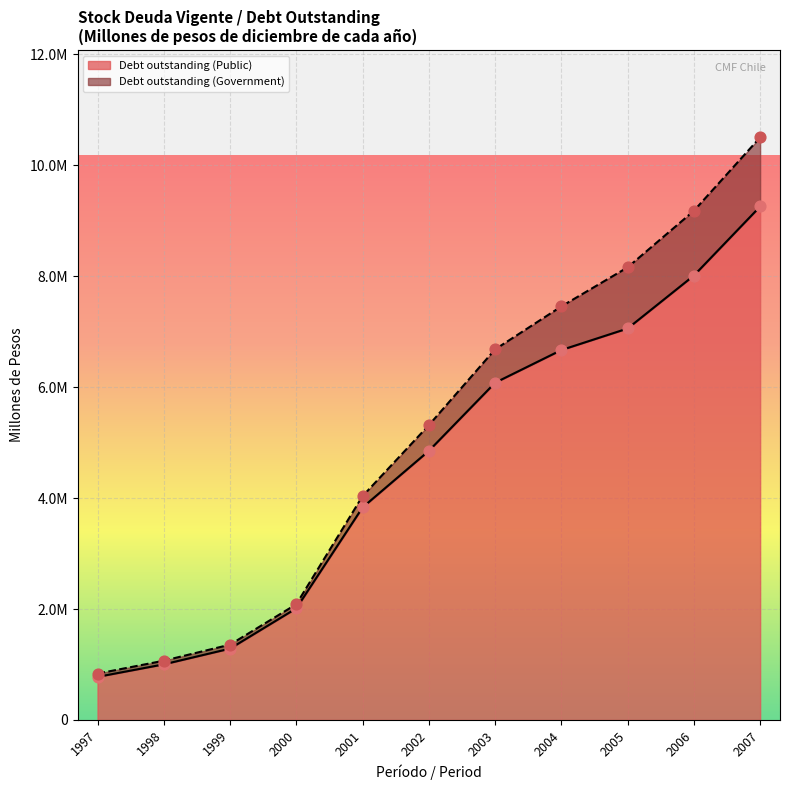

What is the change in value from 1997 to 2004?

+5890515